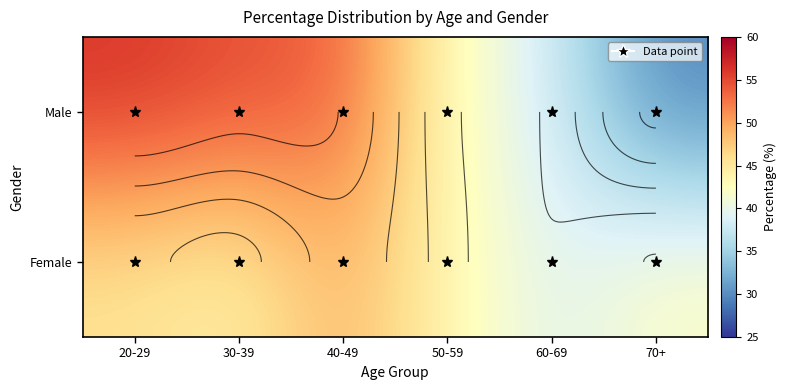

What is the sum of all Female values?

263.7